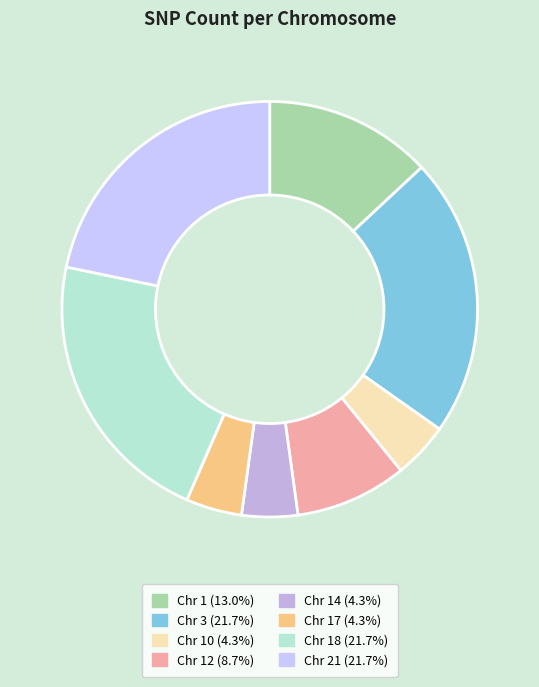

How many slices are in this pie chart?

8